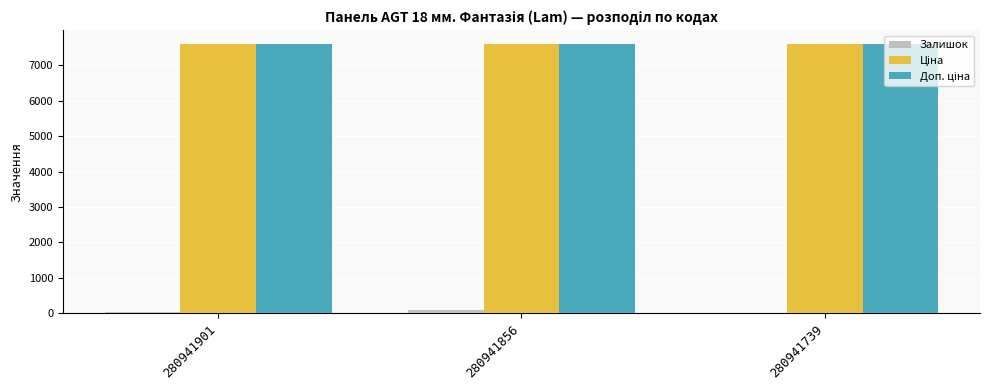

What is the maximum value shown in the chart?

7607.2